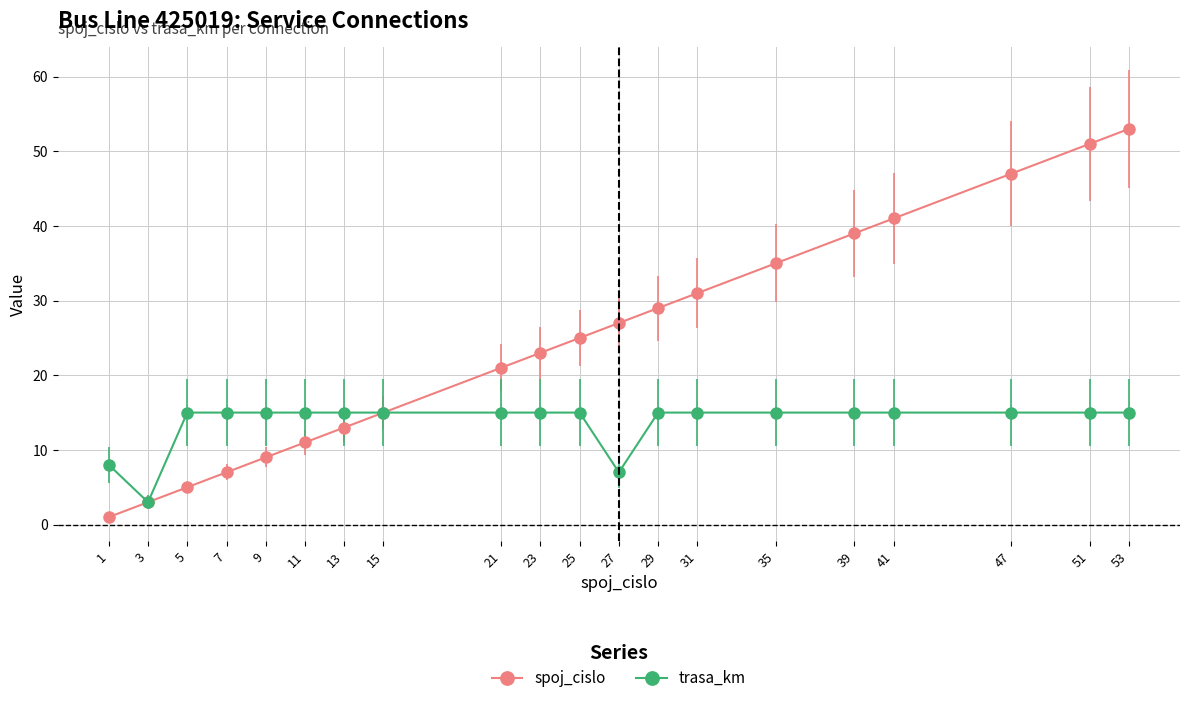

At 51, list the series in order from smallest to largest.

trasa_km, spoj_cislo